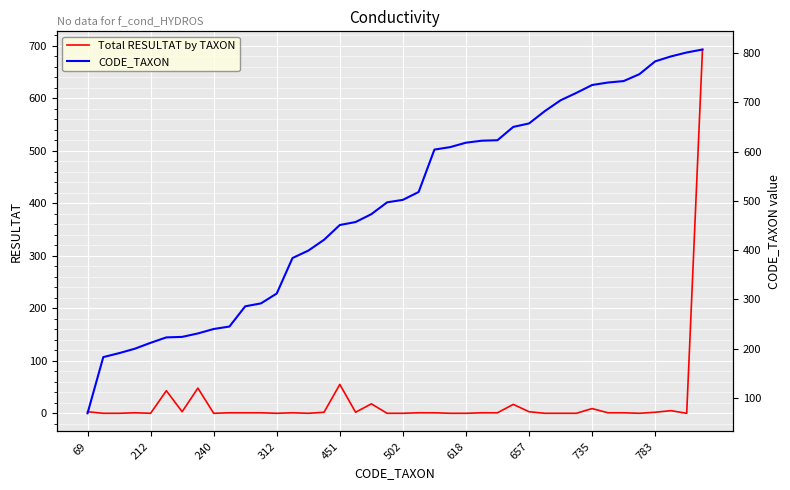

True or false: CODE_TAXON has a value of 97 at 69.

False